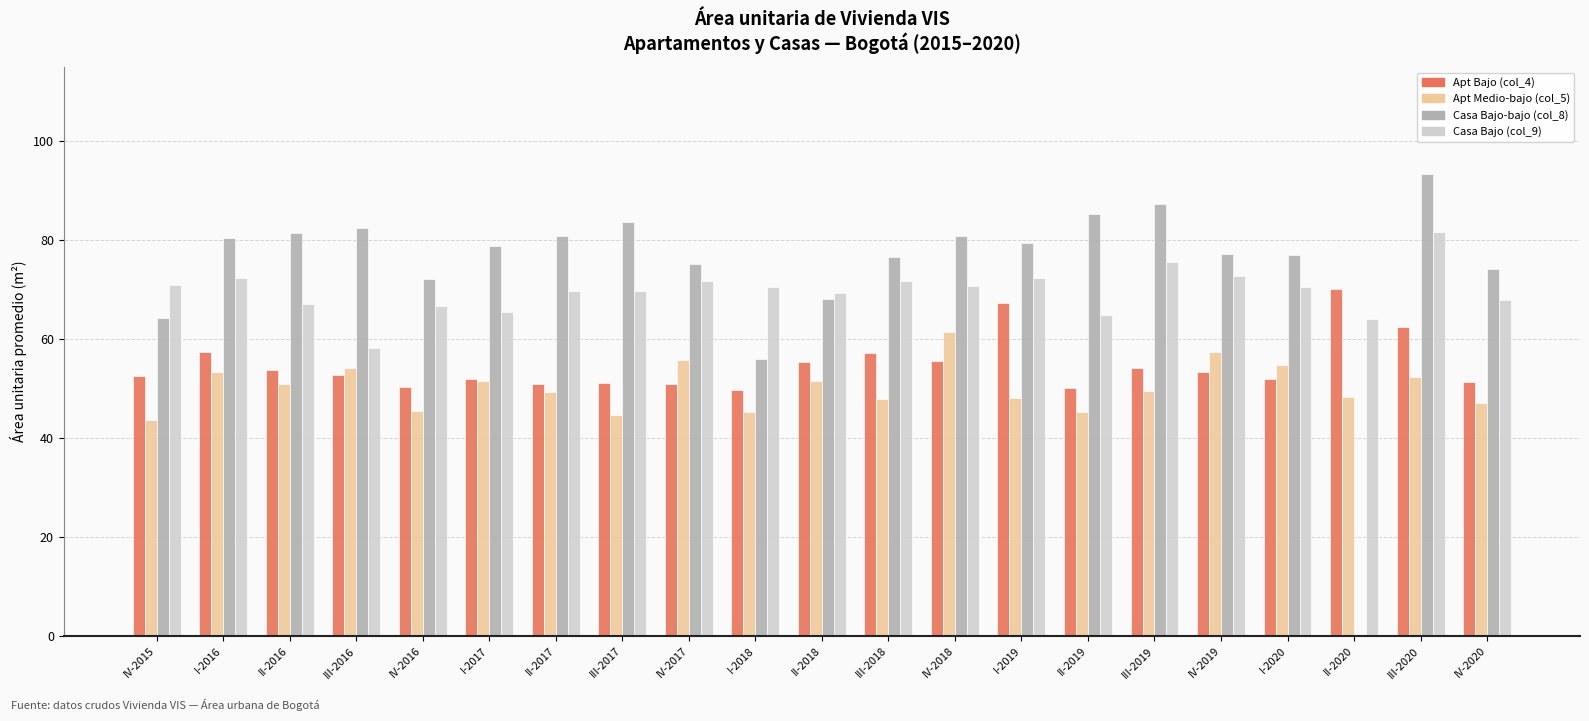

The Apt Bajo (col_4) series shows 27.8 at IV-2018. True or false?

False